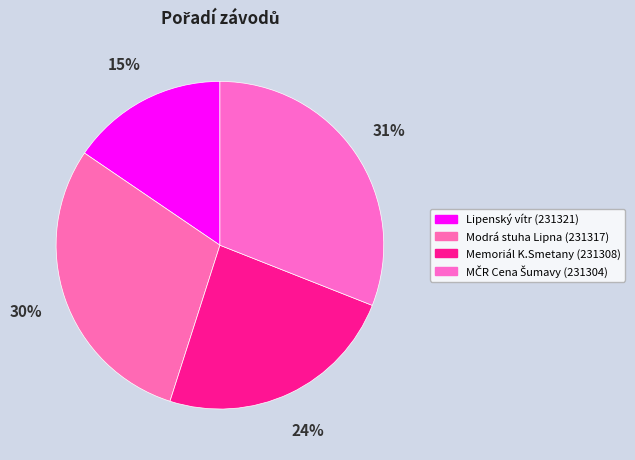

What portion of the pie excludes Modrá stuha Lipna (231317)?

70.4%